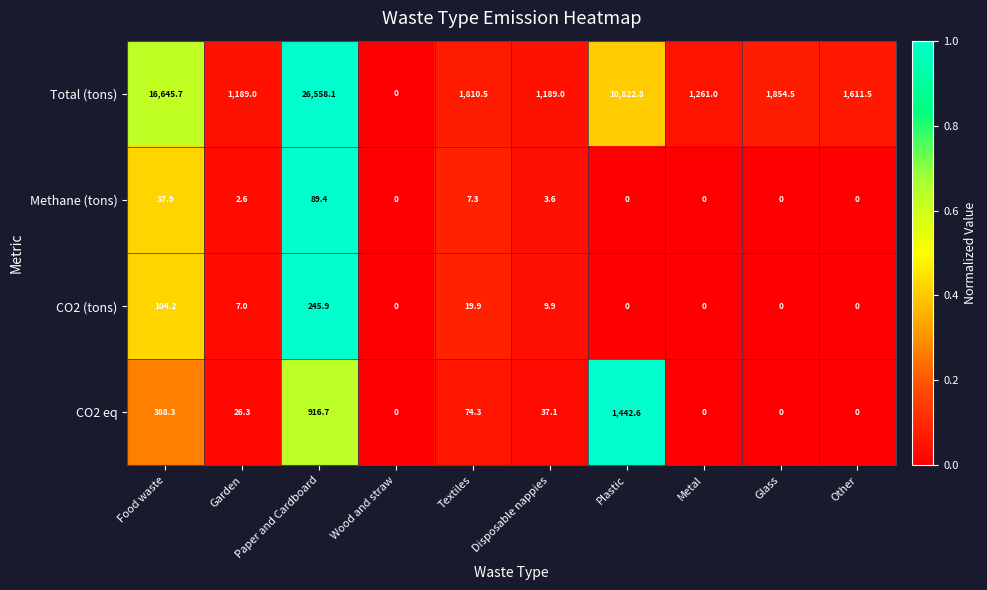

Is it true that Total (tons) equals 275.8 at Disposable nappies?

False